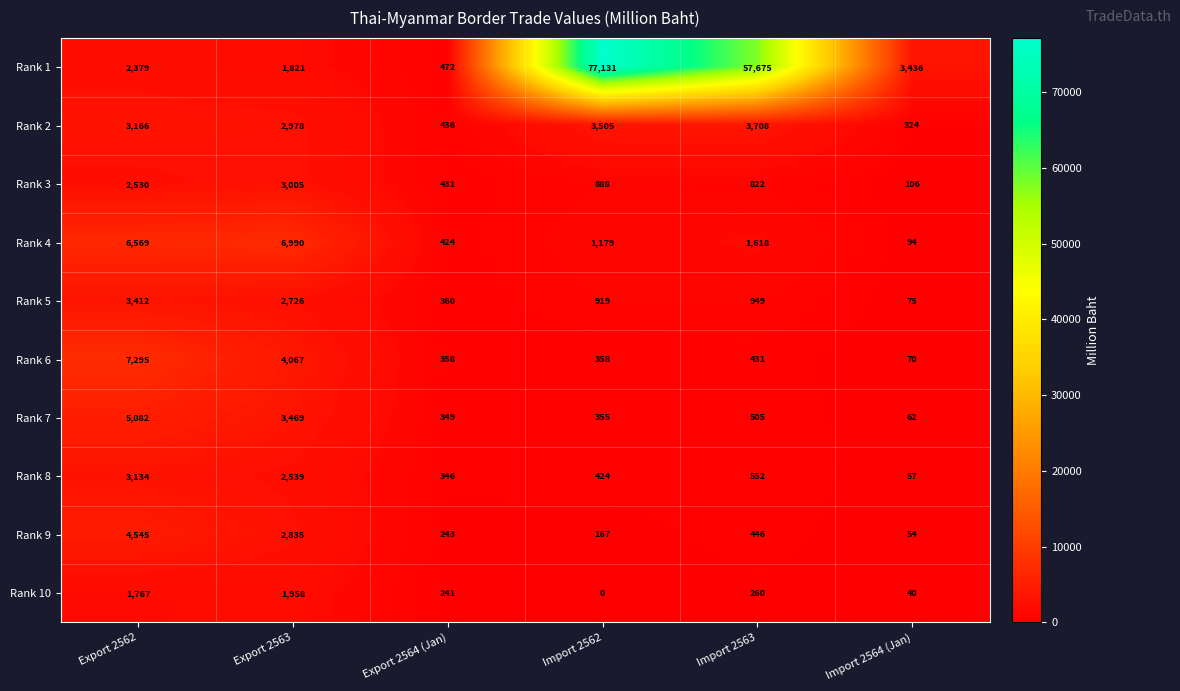

What is the total value across all series at Import 2563?

66966